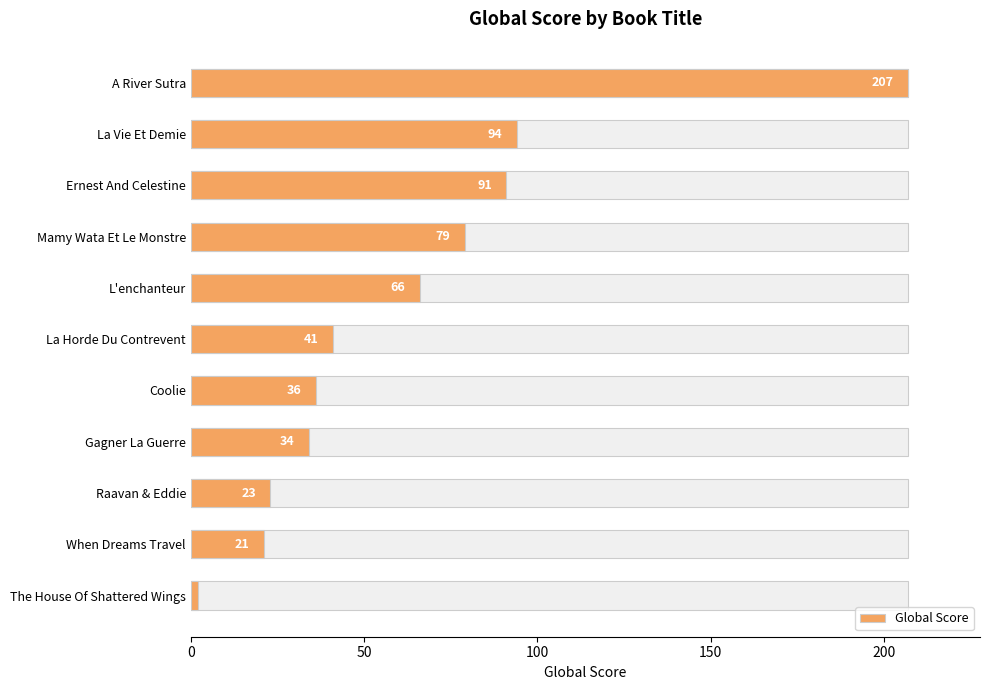

True or false: the data shows 52 at La Vie Et Demie.

False